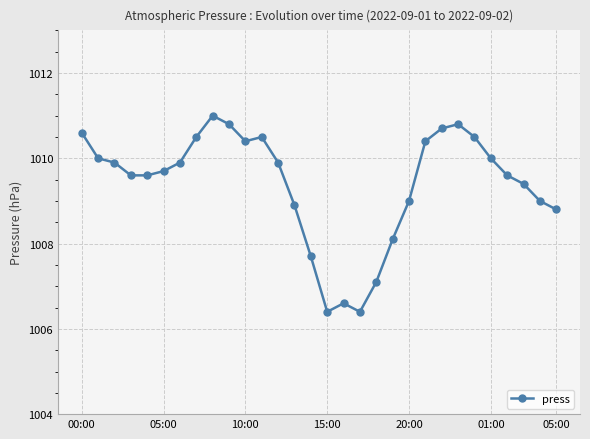

Reading right to left, extract all data points from this chart.

1008.8	1009.0	1009.4	1009.6	1010.0	1010.5	1010.8	1010.7	1010.4	1009.0	1008.1	1007.1	1006.4	1006.6	1006.4	1007.7	1008.9	1009.9	1010.5	1010.4	1010.8	1011.0	1010.5	1009.9	1009.7	1009.6	1009.6	1009.9	1010.0	1010.6